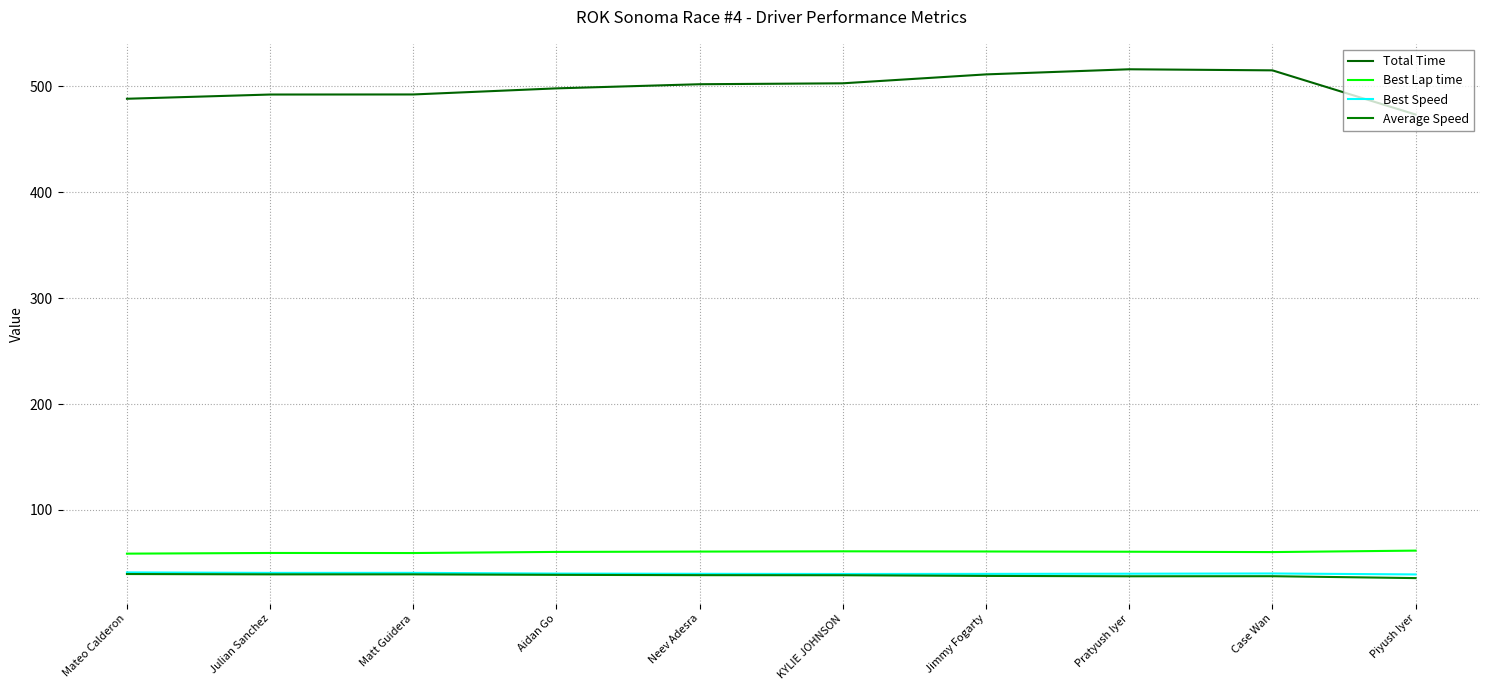

Read the Total Time value at Pratyush Iyer.

516.0